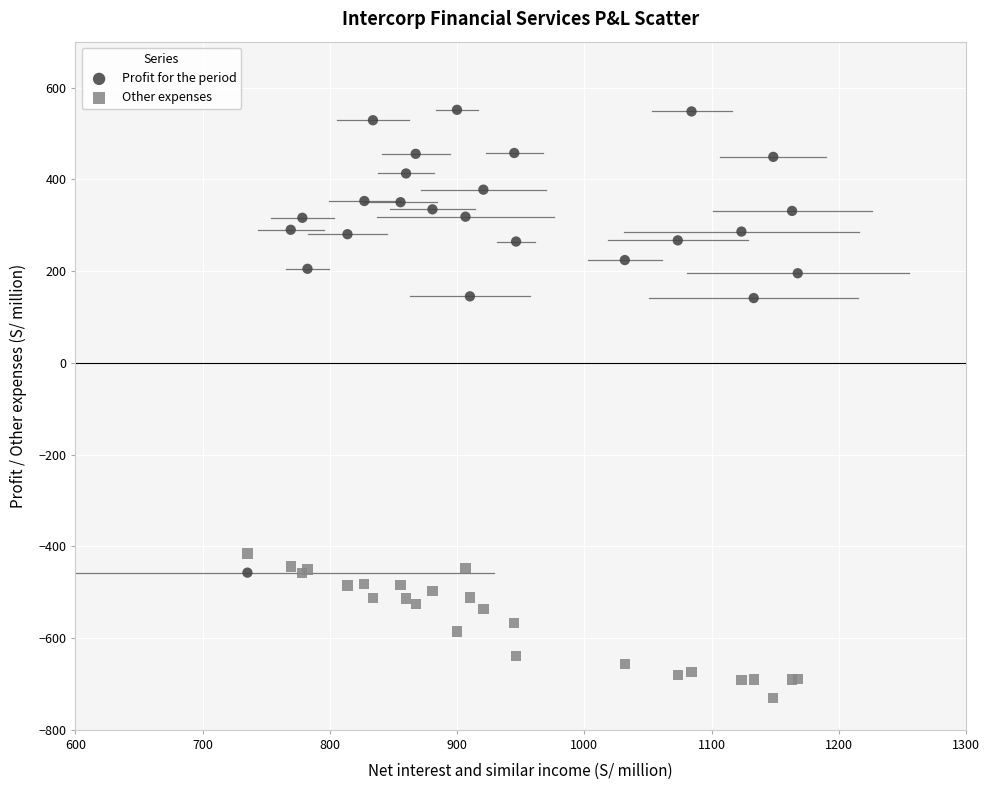

Which series reaches the maximum Y coordinate?

Profit for the period